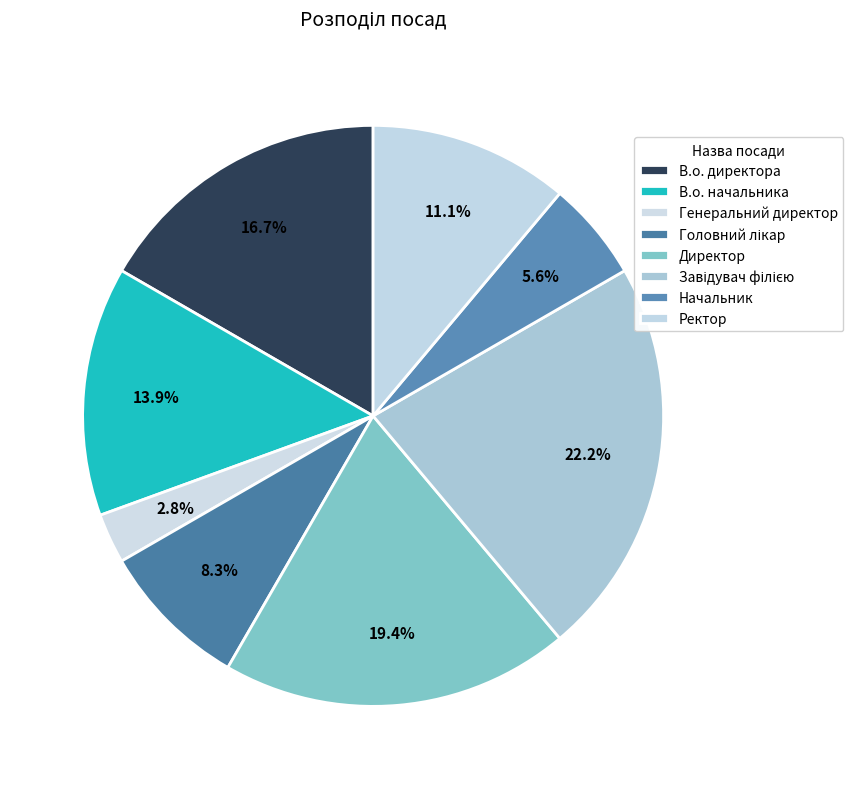

How many slices are in this pie chart?

8